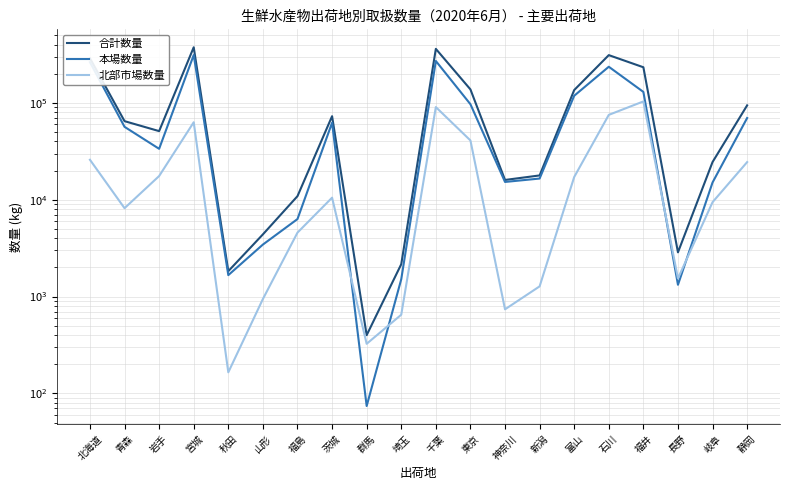

Where is the first local minimum for 本場数量?

岩手